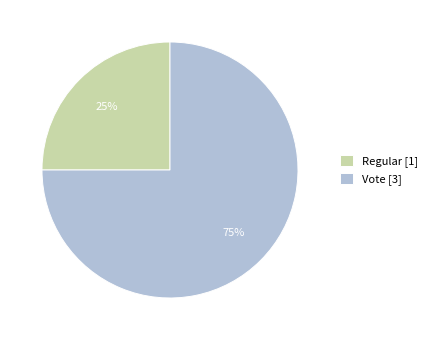

Does Vote account for over 50% of the chart?

Yes